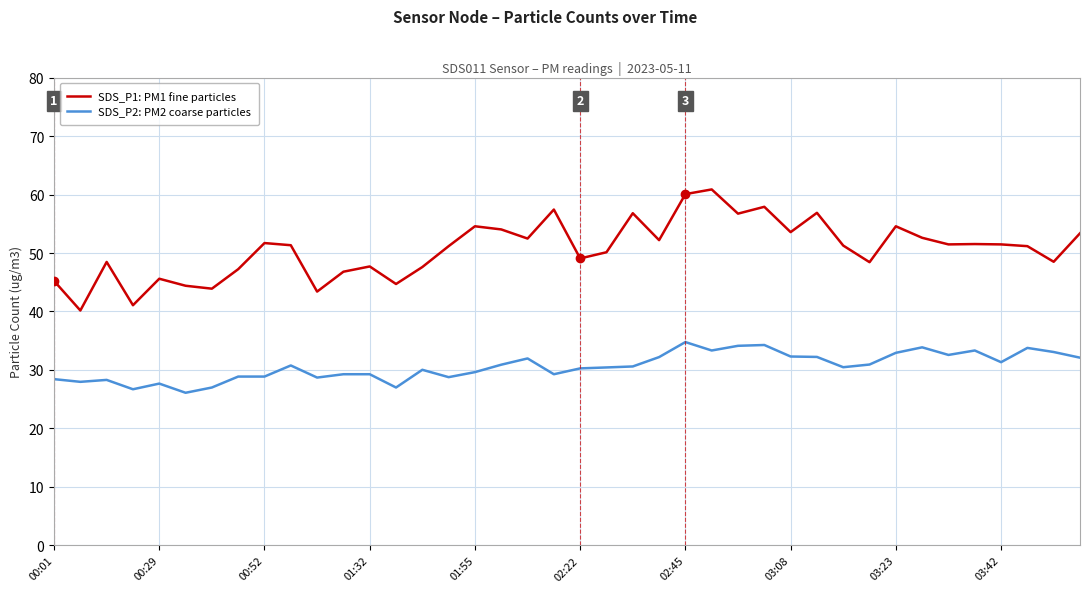

True or false: SDS_P1: PM1 fine particles and SDS_P2: PM2 coarse particles cross at least once.

False